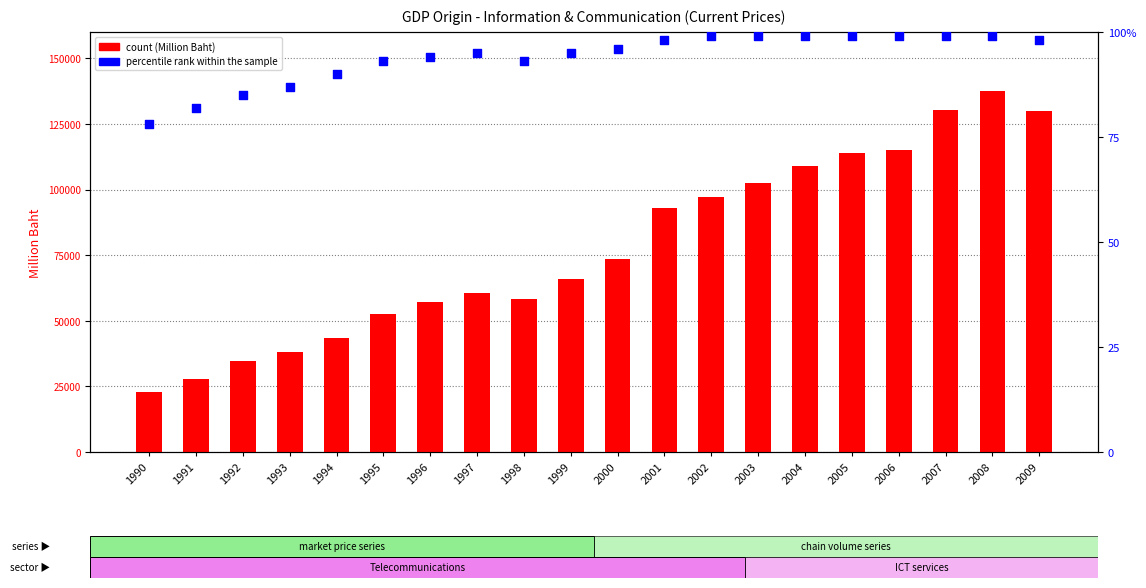

What are all the series names shown in the legend?

count, percentile rank within the sample